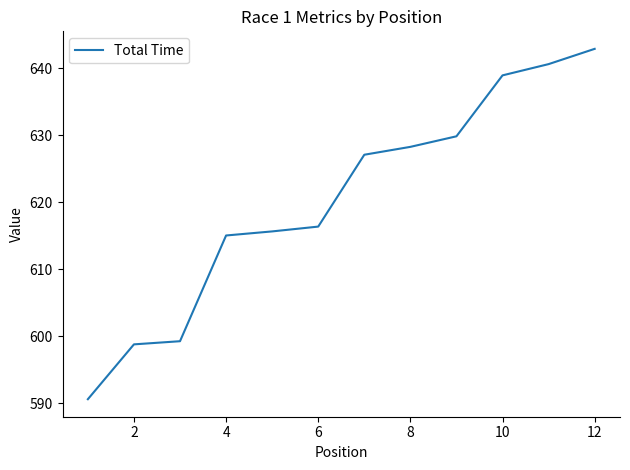

What is the maximum value shown in the chart?

642.9